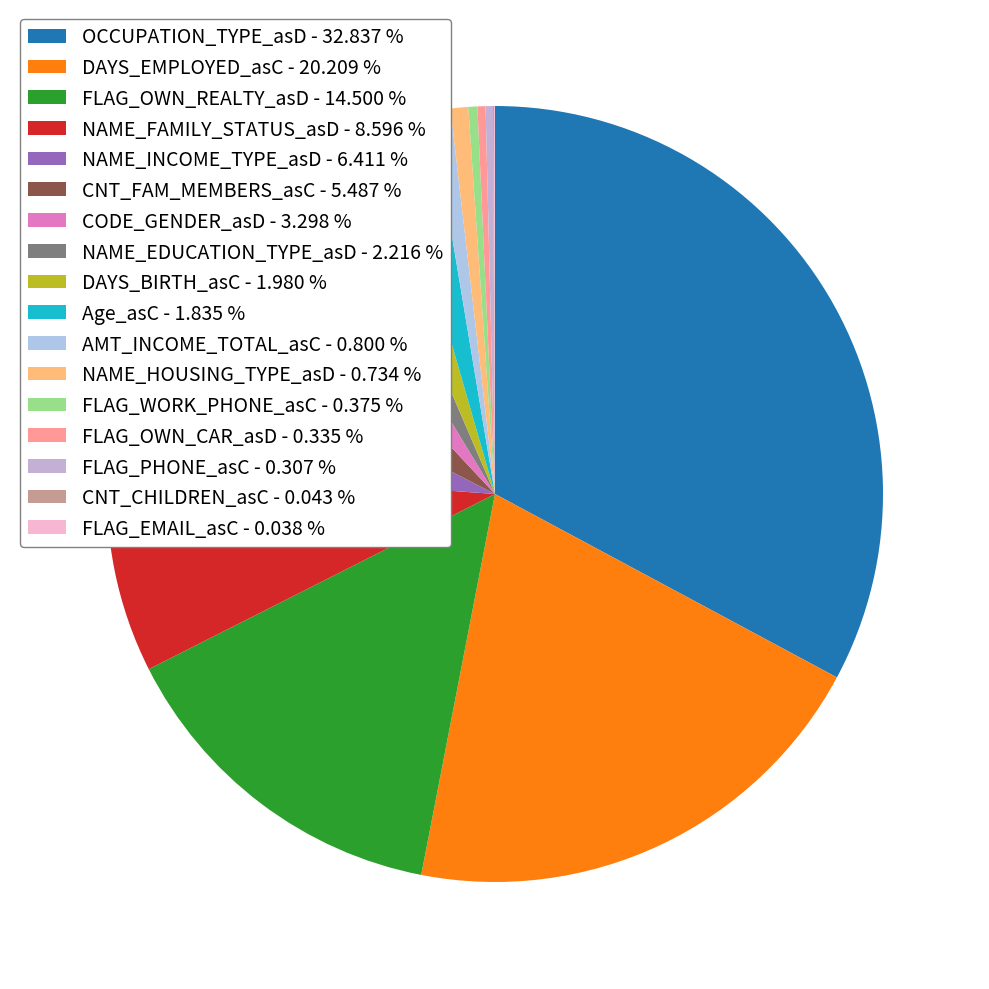

To the nearest percent, what percentage of the pie is CNT_FAM_MEMBERS_asC?

5%